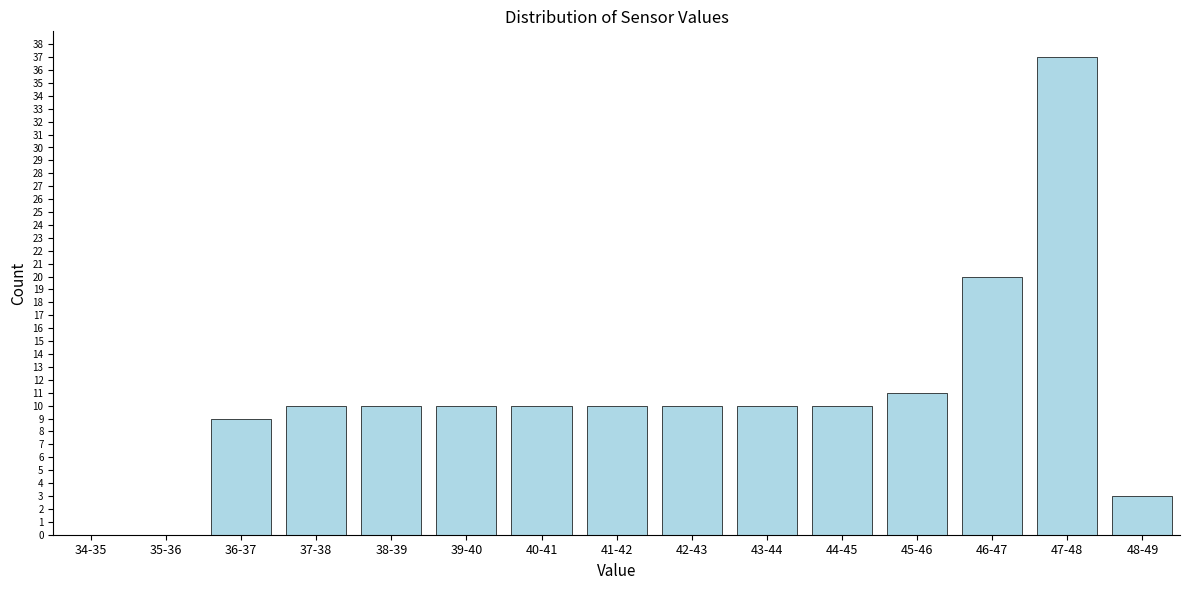

Reading left to right, list all the values displayed in this chart.

34-35=0	35-36=0	36-37=9	37-38=10	38-39=10	39-40=10	40-41=10	41-42=10	42-43=10	43-44=10	44-45=10	45-46=11	46-47=20	47-48=37	48-49=3